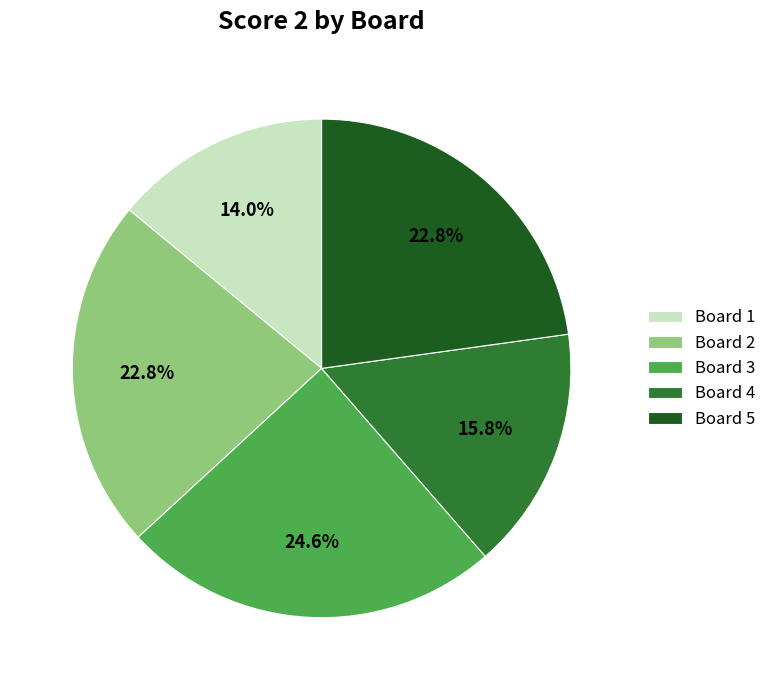

What is the smallest slice in the pie chart?

Board 1